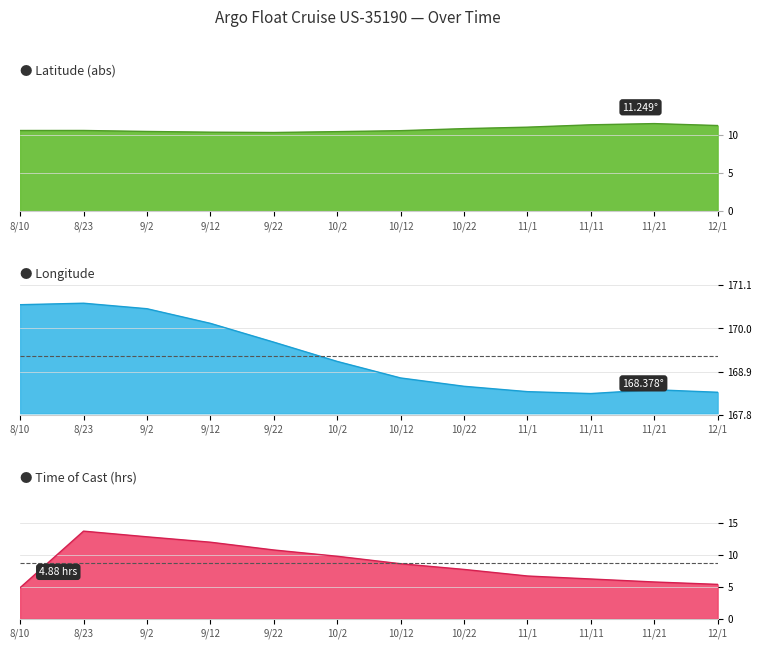

How many lines are shown in the chart?

3